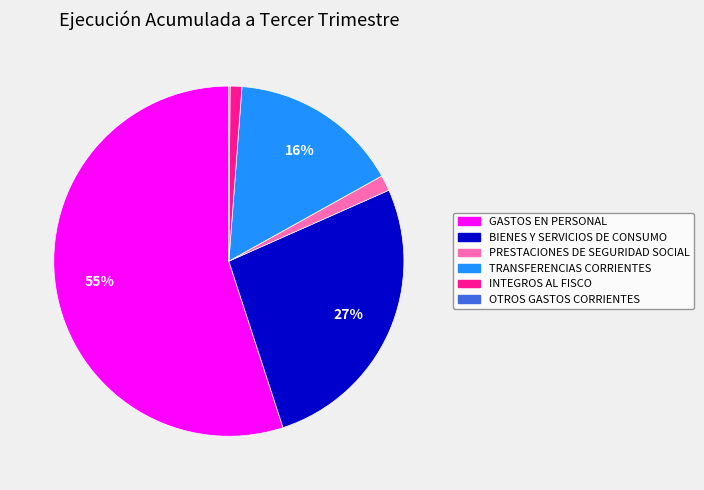

Which category accounts for the majority?

GASTOS EN PERSONAL